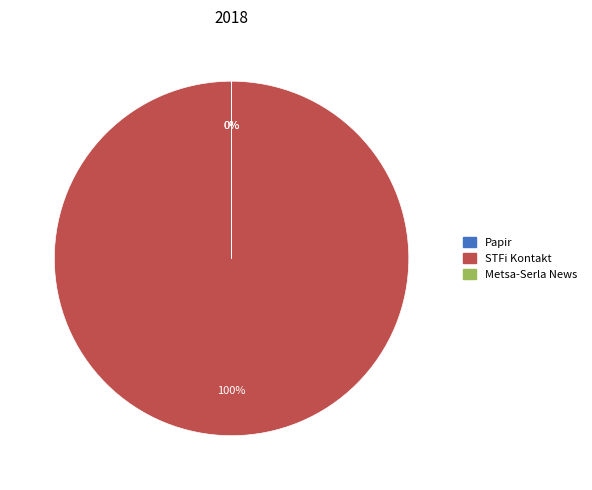

What percentage is NOT represented by Papir?

100.0%